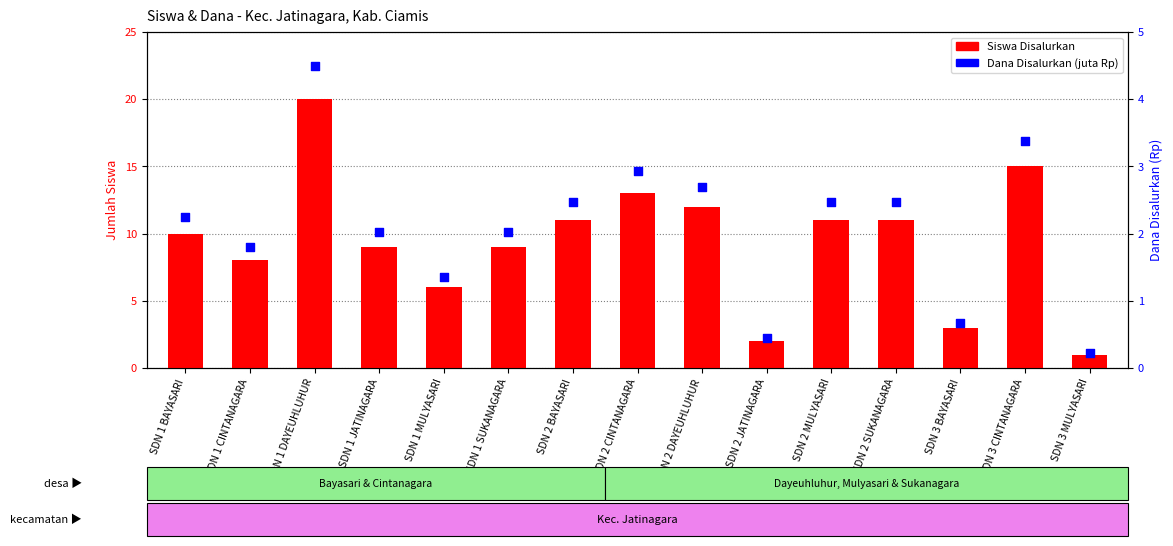

Which series has the largest total across all categories?

Siswa Disalurkan